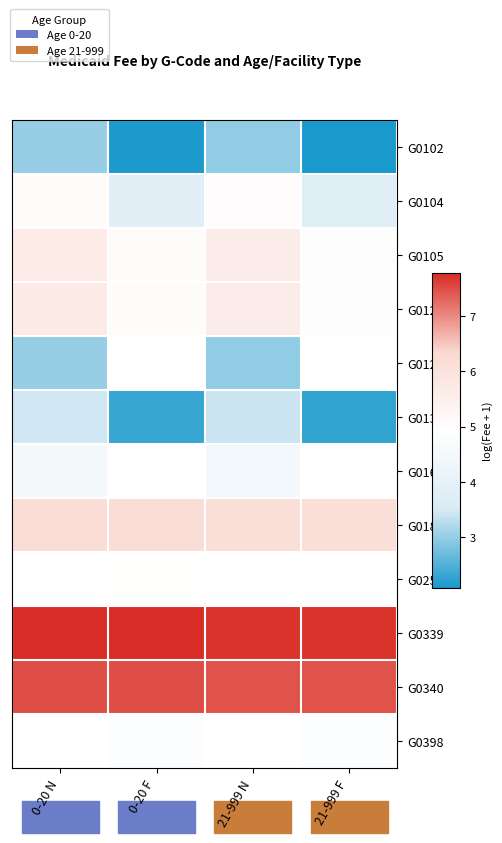

Is the value of G0339 at 0-20 F greater than the value of G0257 at 0-20 F?

Yes